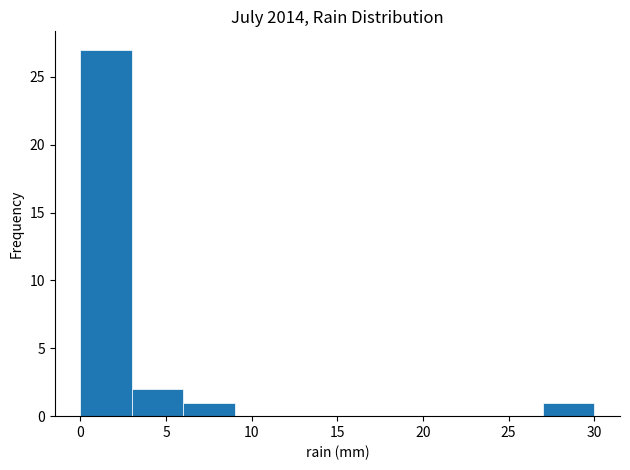

Reading left to right, transcribe this chart: for each bar, give the range it covers on the x-axis and its height. The values are not printed on the chart, so give them approximately, as read against the axis.

0 to 3: 27
3 to 6: 2
6 to 9: 1
9 to 12: 0
12 to 15: 0
15 to 18: 0
18 to 21: 0
21 to 24: 0
24 to 27: 0
27 to 30: 1